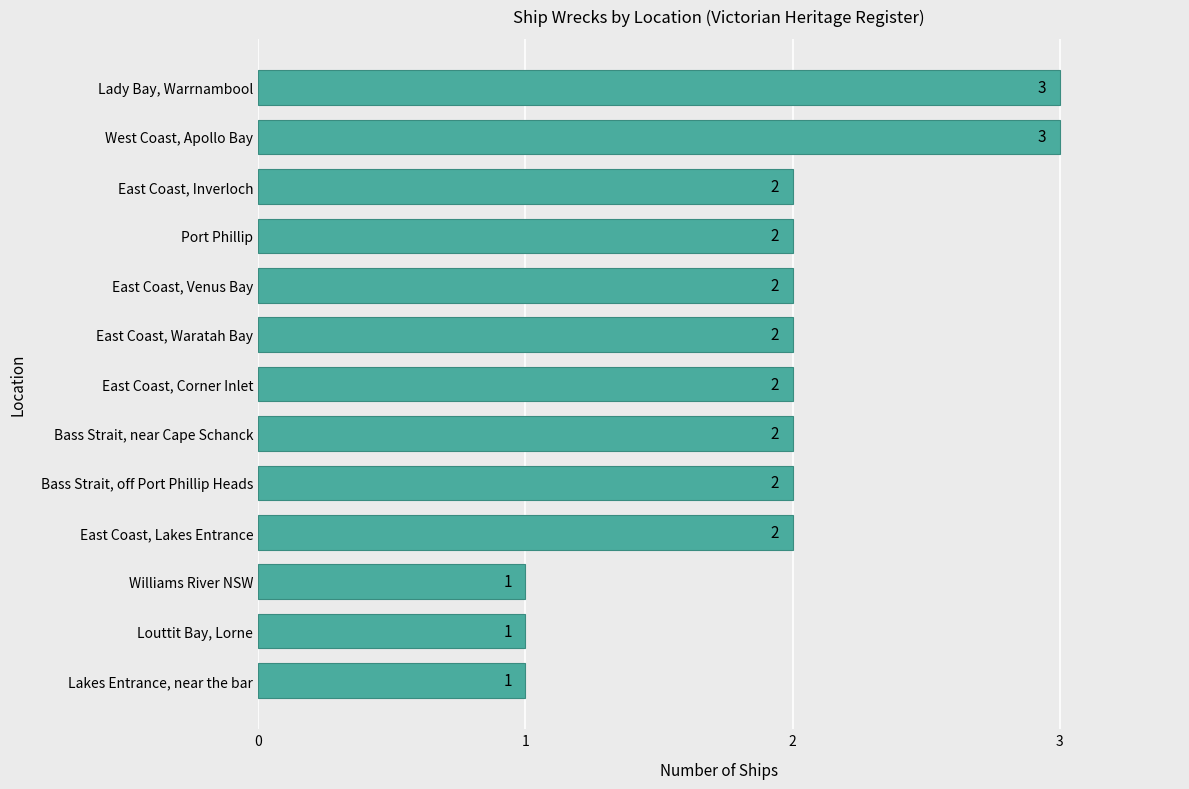

What is the ratio of the value at Port Phillip to the value at Louttit Bay, Lorne?

2.0